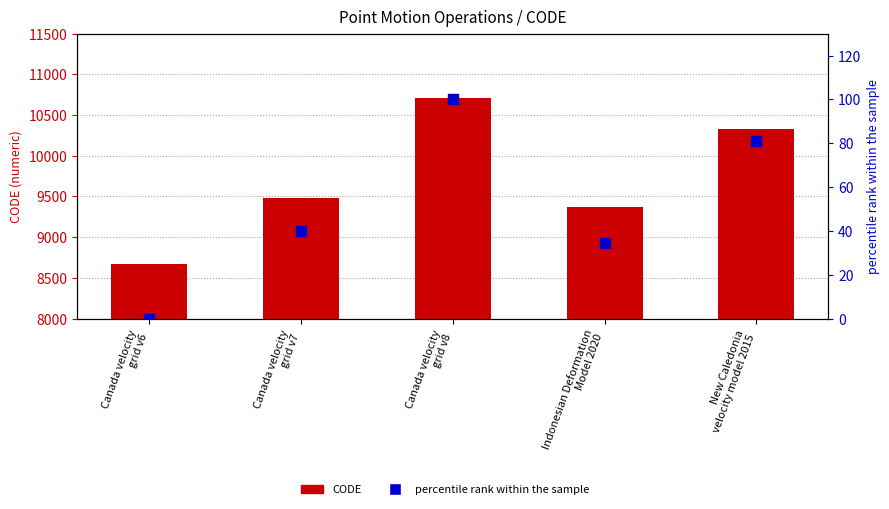

At which category is the sum across all series the highest?

Canada velocity
grid v8